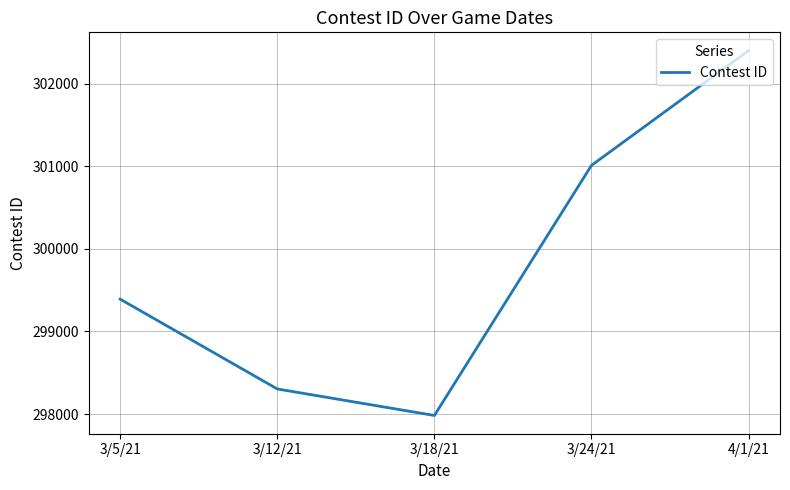

Reading left to right, list all the values displayed in this chart.

299391	298304	297983	301011	302401